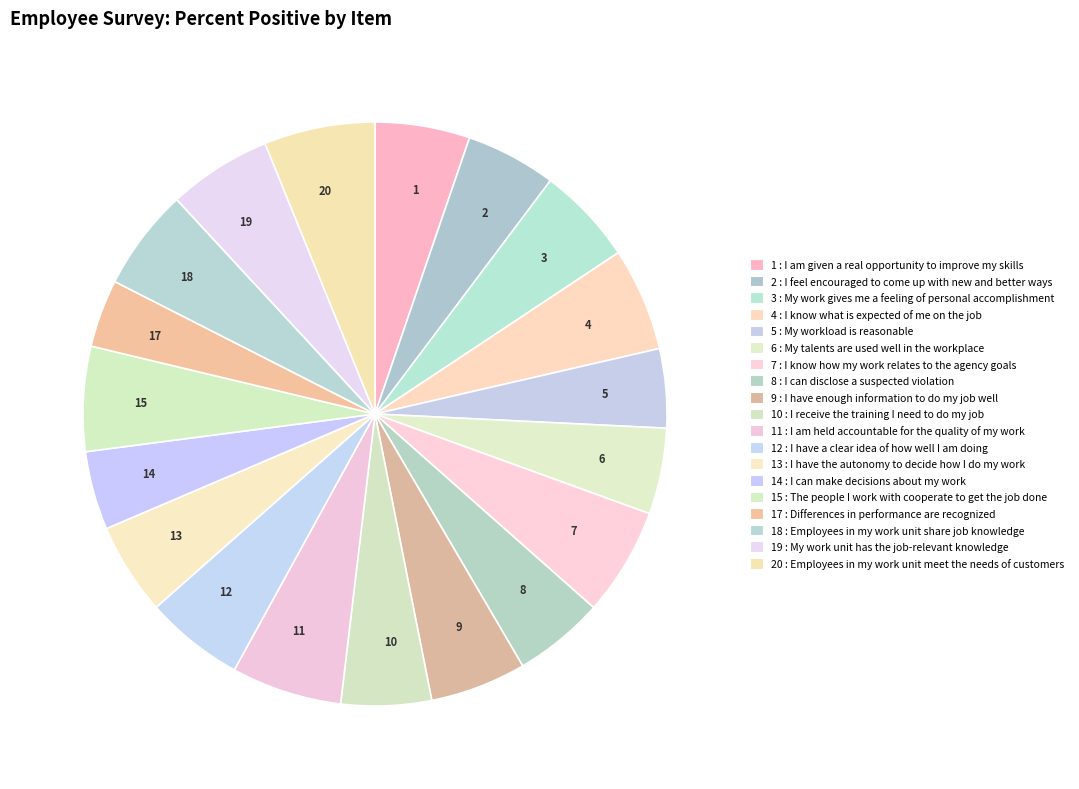

Which has a higher value, 14 or 4?

4